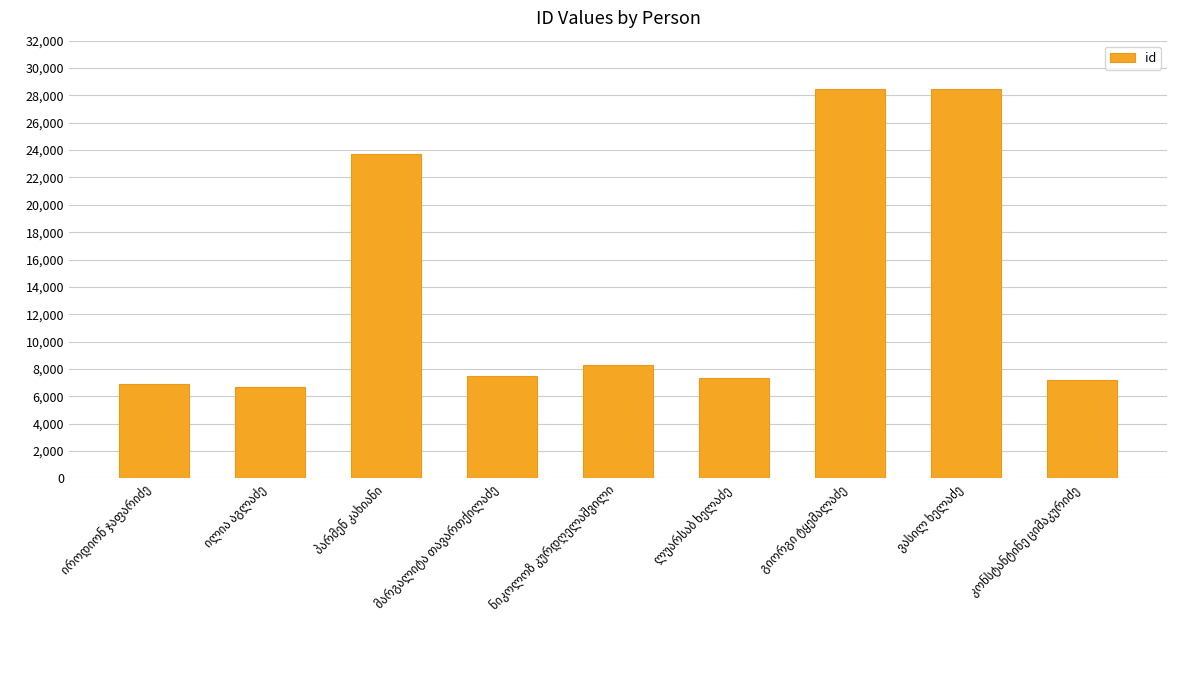

What is the maximum value shown in the chart?

28487